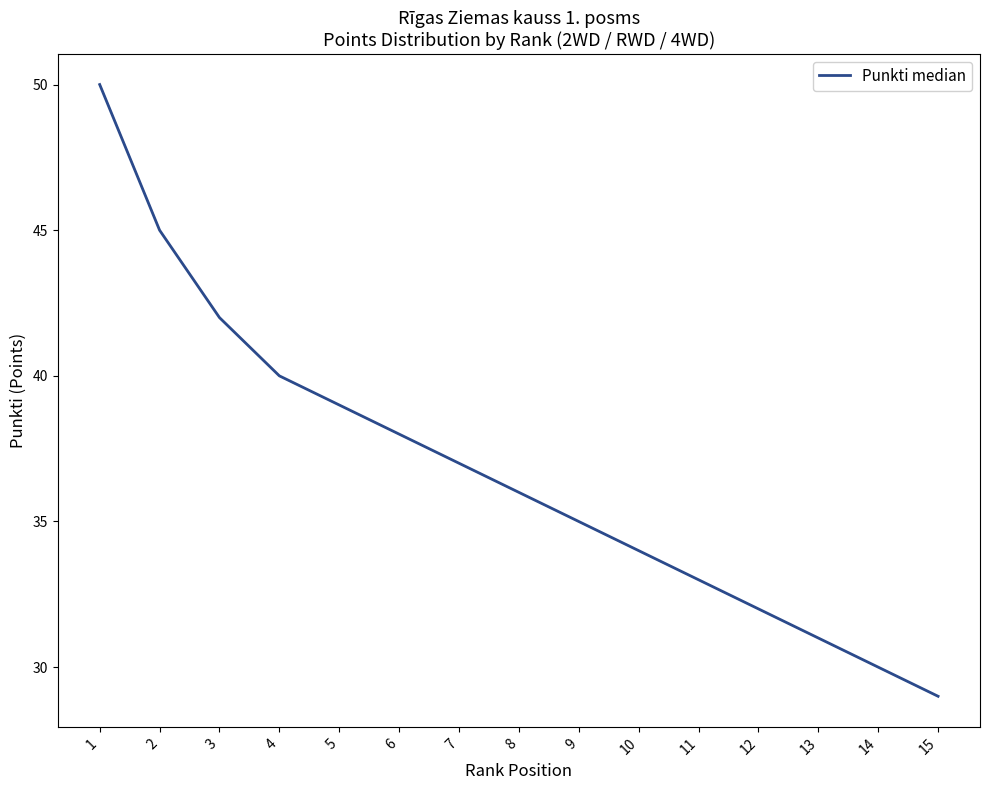

Rank the categories by value from lowest to highest.

15, 14, 13, 12, 11, 10, 9, 8, 7, 6, 5, 4, 3, 2, 1